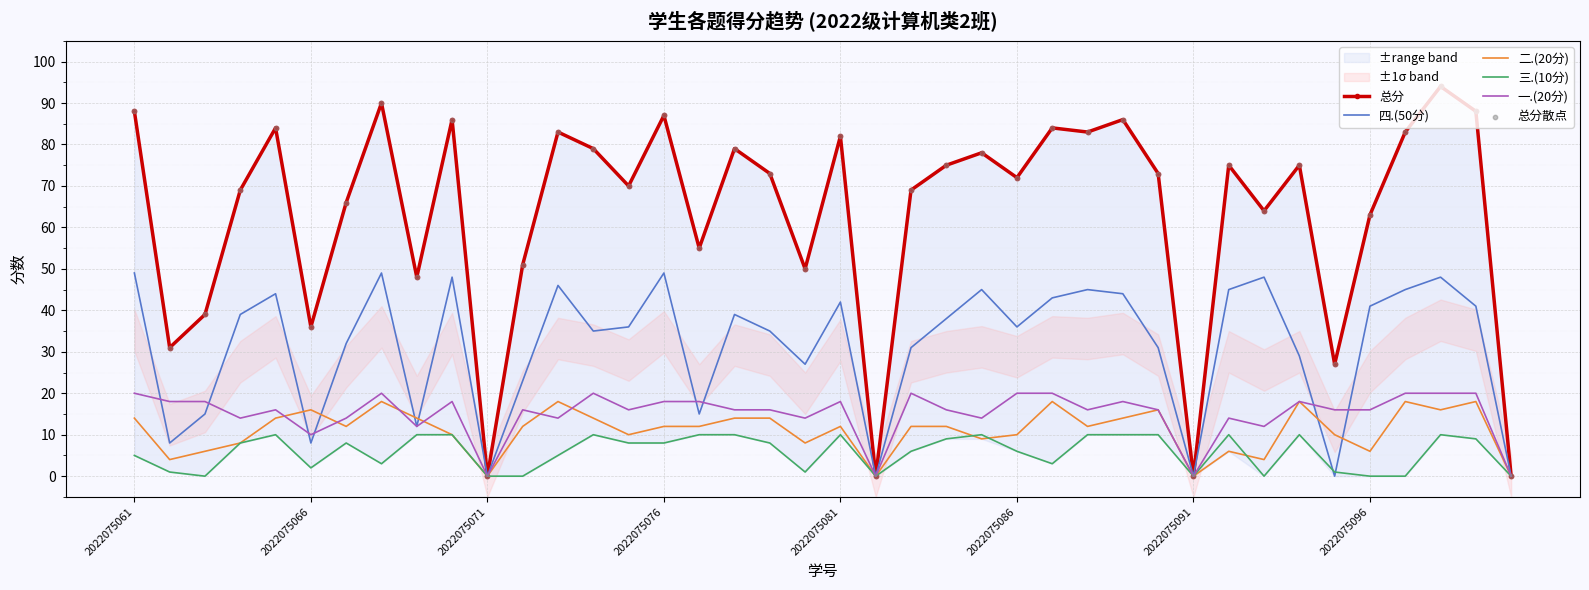

Is it true that 二.(20分) equals 20 at 2022075081?

False